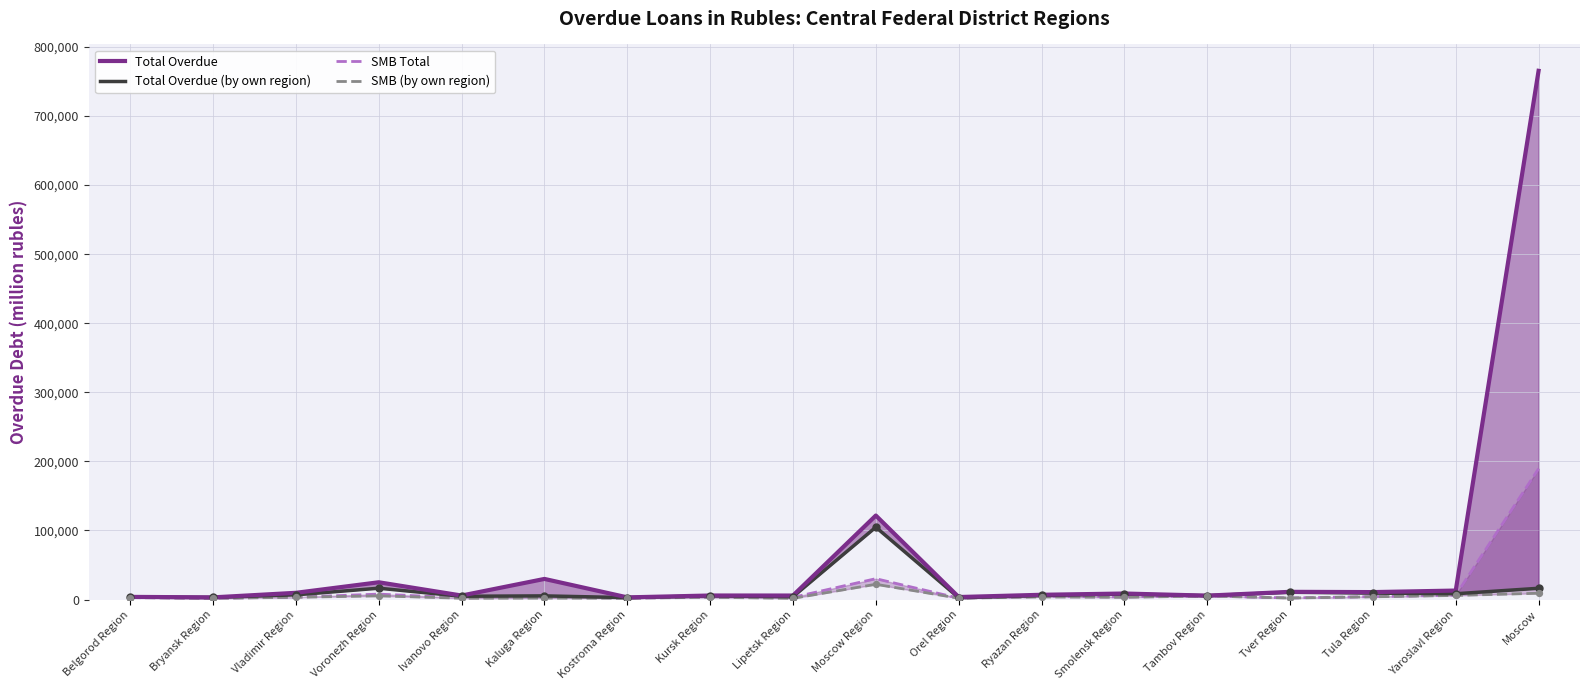

At which category is the sum across all series the highest?

Moscow